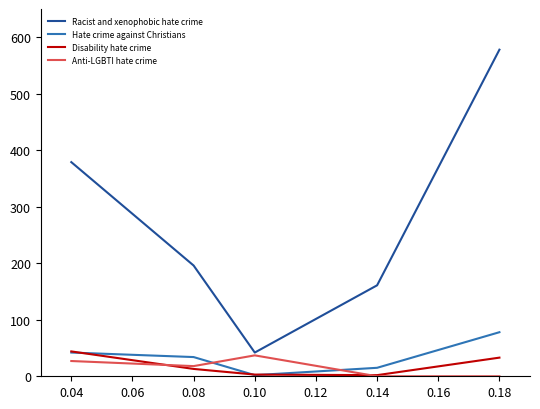

At which category is the sum across all series the highest?

0.18